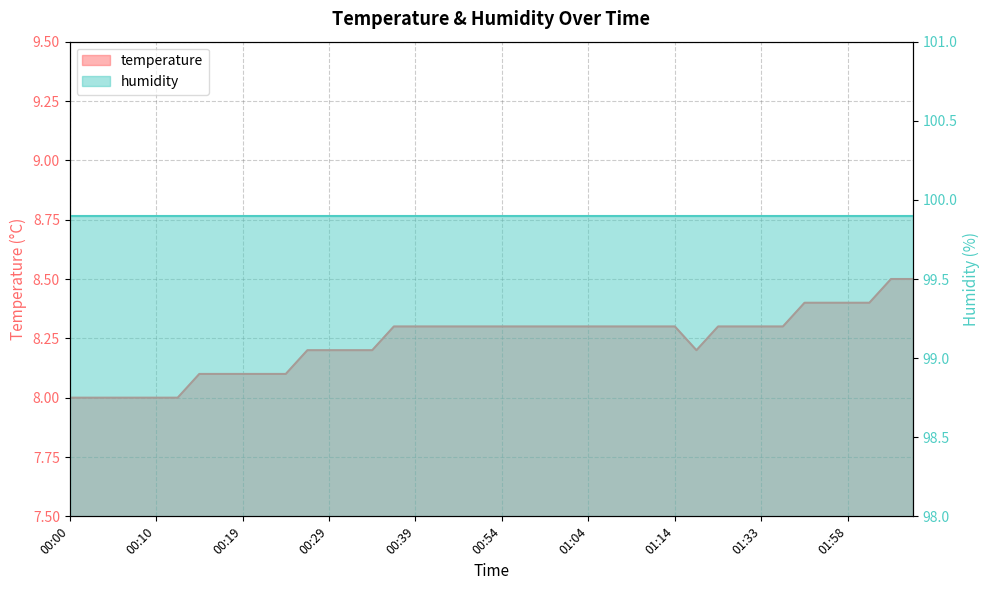

Does the chart have visible grid lines?

Yes